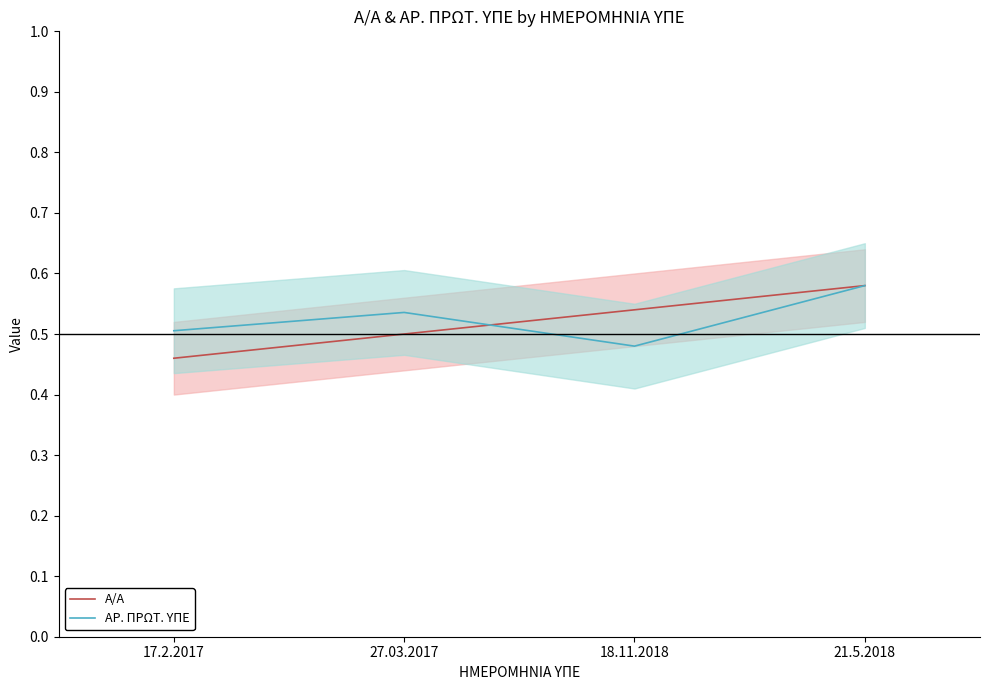

What is the maximum value for ΑΡ. ΠΡΩΤ. ΥΠΕ?

0.6